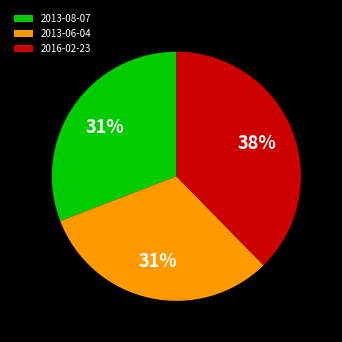

To the nearest percent, what is the average slice percentage?

33%